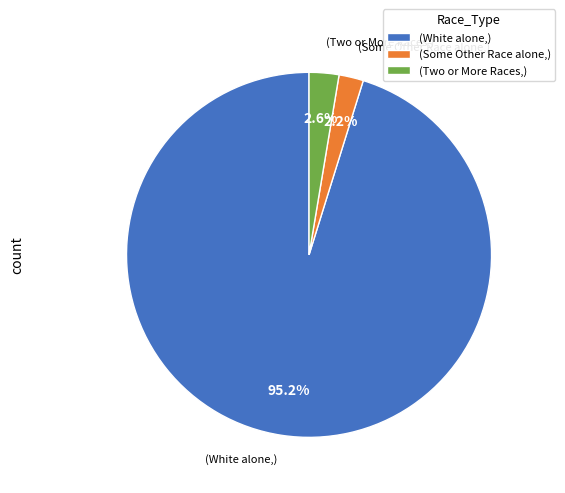

How many slices are in this pie chart?

3